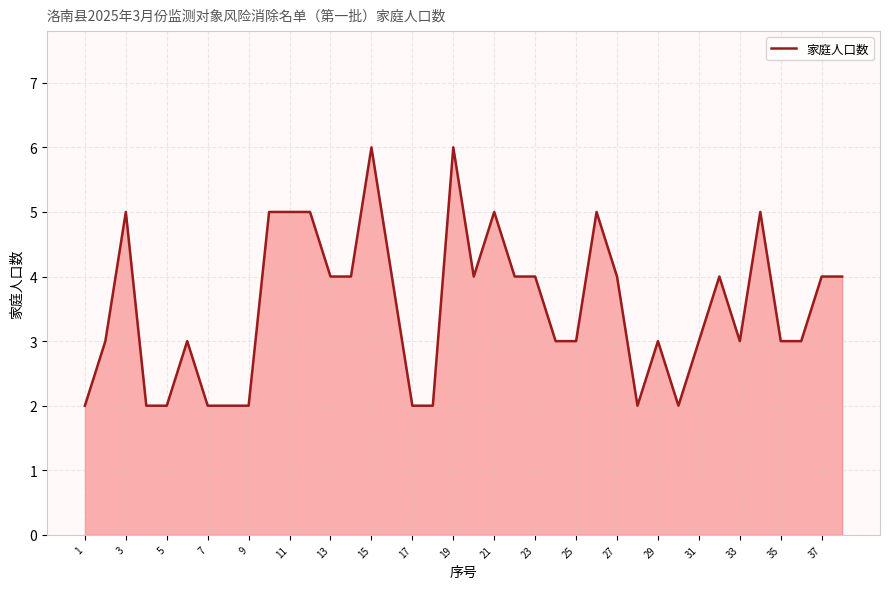

Does the chart have visible grid lines?

Yes